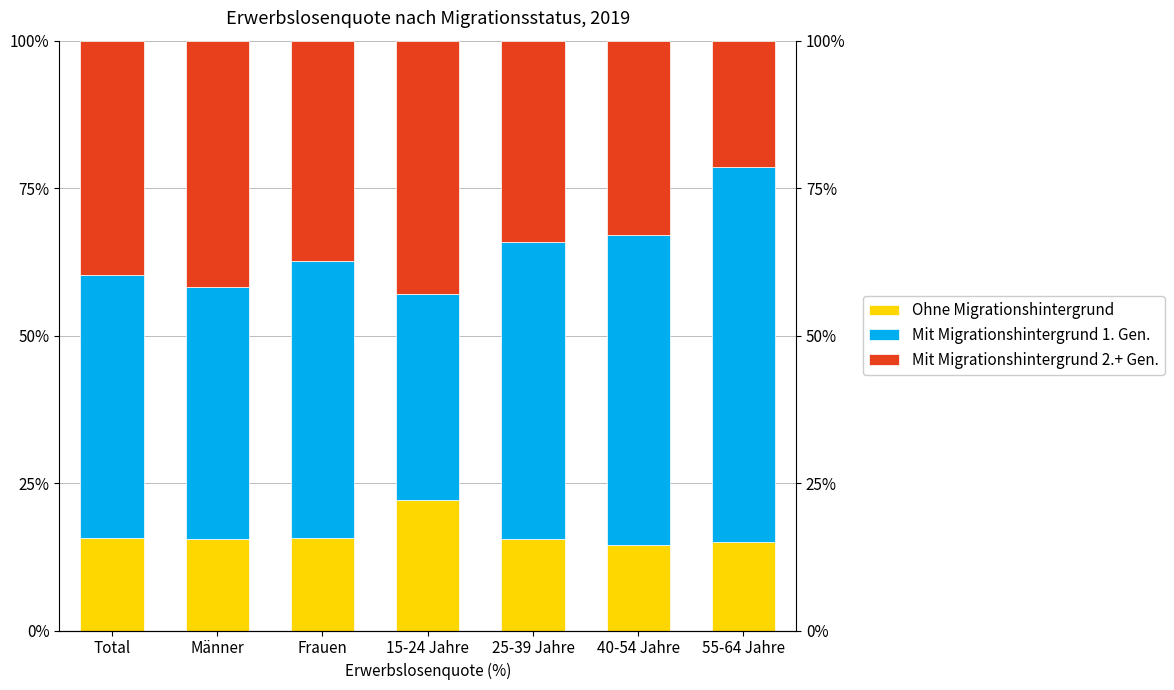

The Mit Migrationshintergrund 1. Gen. series shows 42.7 at Männer. True or false?

True